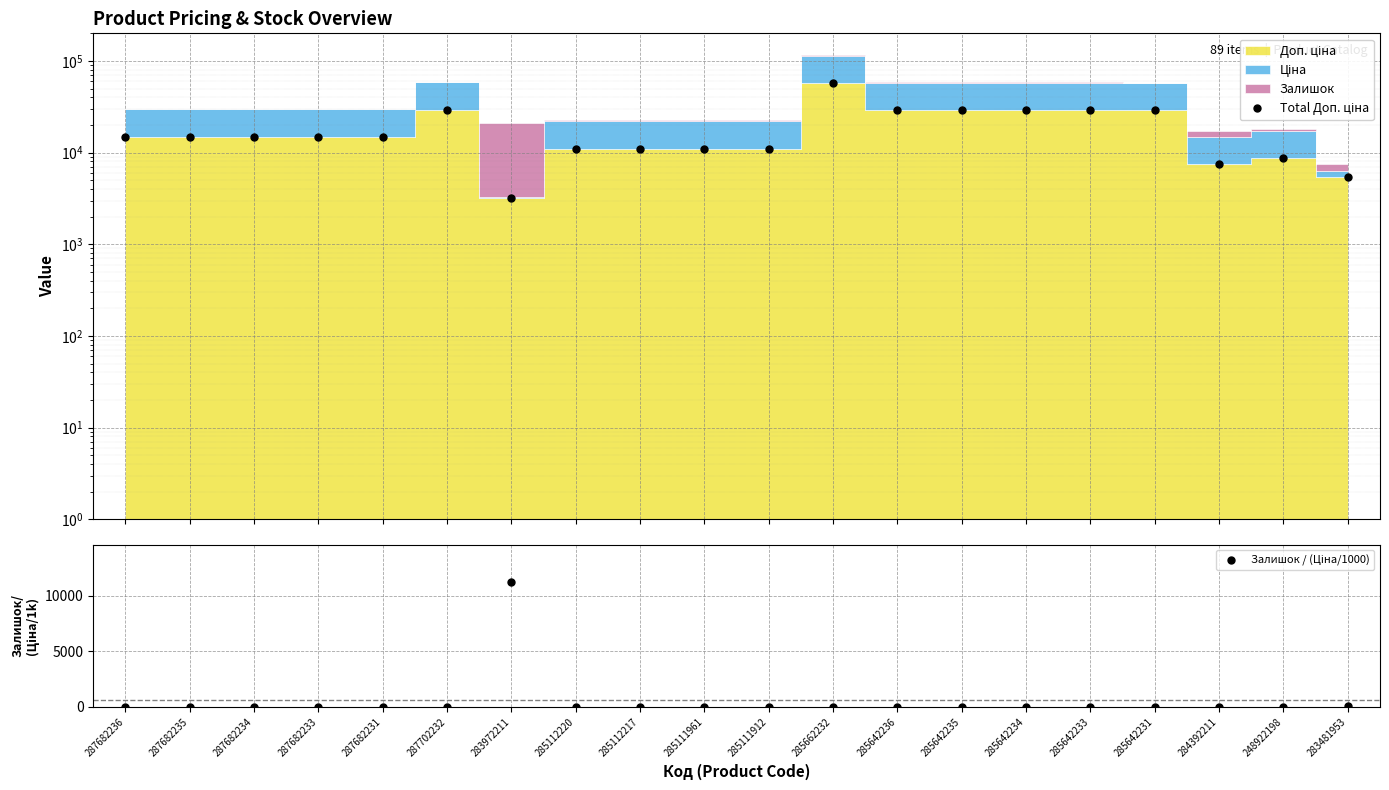

What is the sum of all Total Доп. ціна values?

373546.4